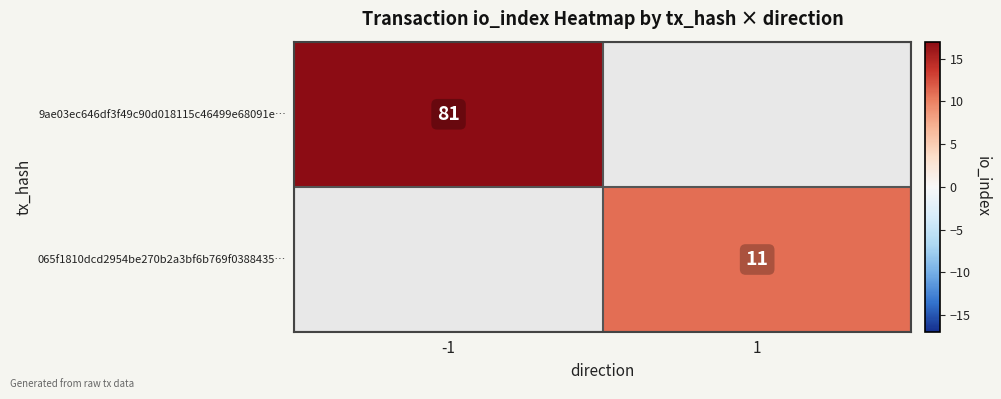

Is the value of 065f1810dcd2954be270b2a3bf6b769f0388435… at 1 greater than the value of 9ae03ec646df3f49c90d018115c46499e68091e… at -1?

No